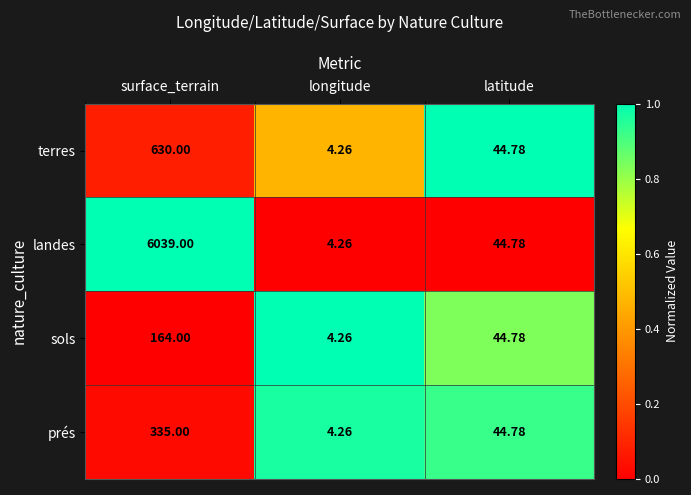

At which label is terres closest to 317?

latitude